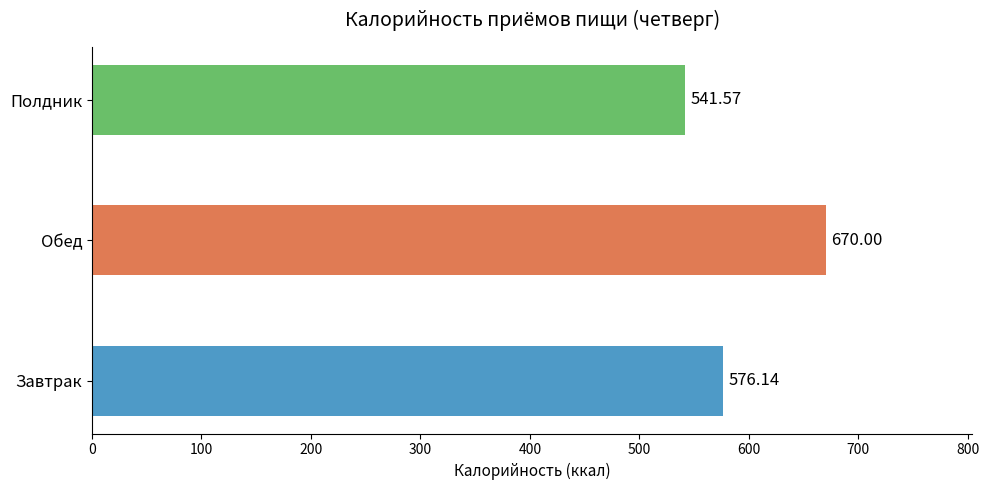

Which has a higher value, Обед or Полдник?

Обед